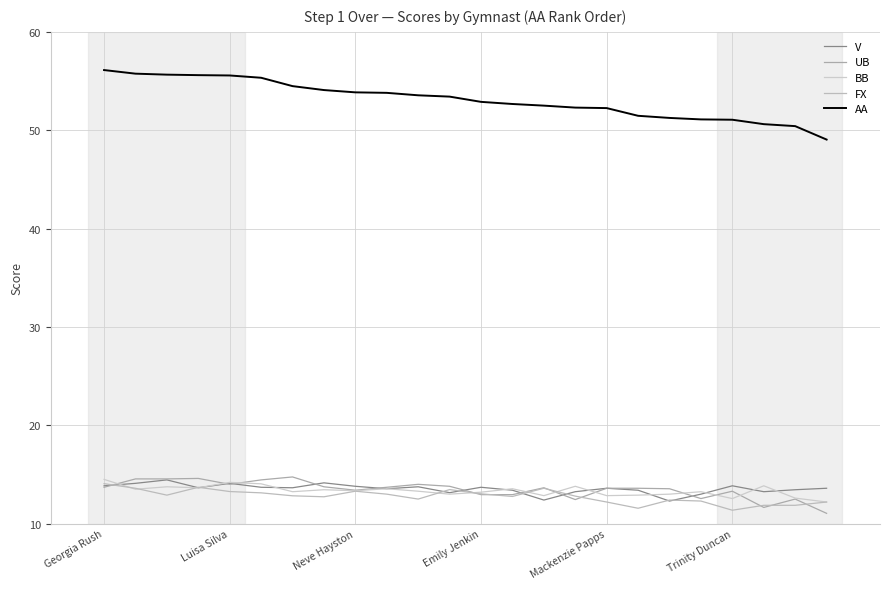

How many lines are shown in the chart?

5